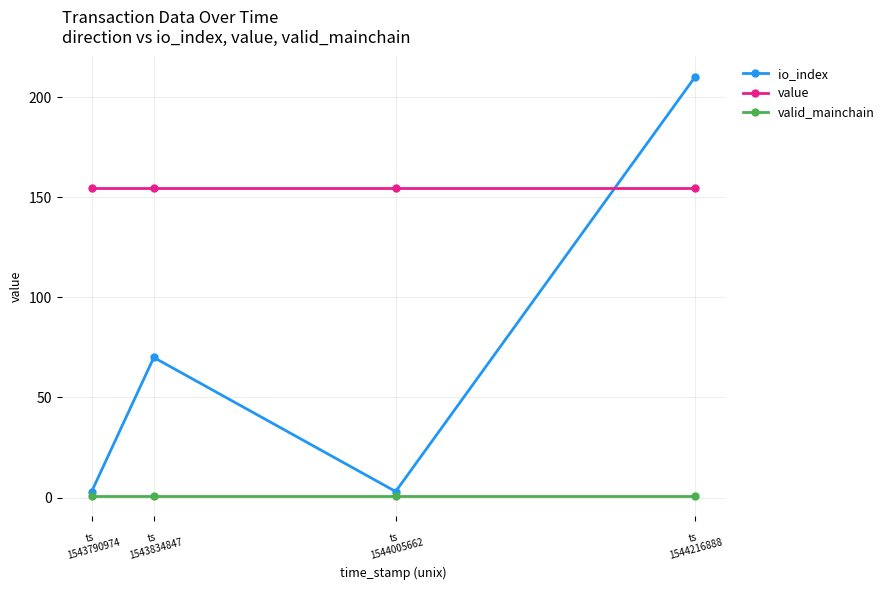

How many series are shown in this chart?

3